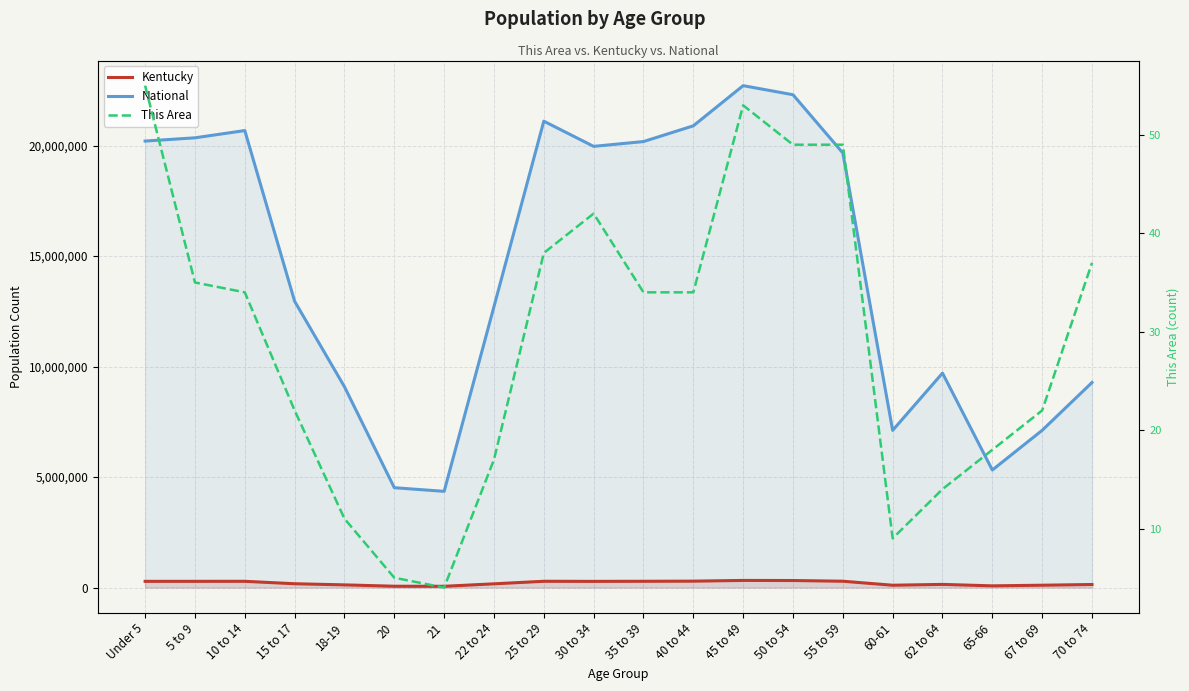

Which series has the largest total across all categories?

National